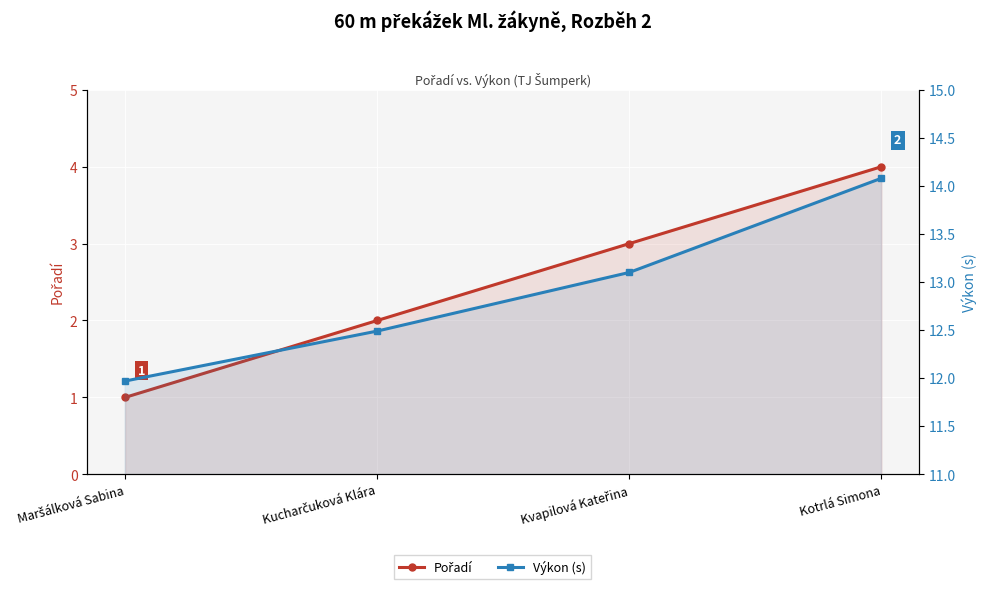

Rank the series by their average value, from lowest to highest.

Pořadí, Výkon (s)